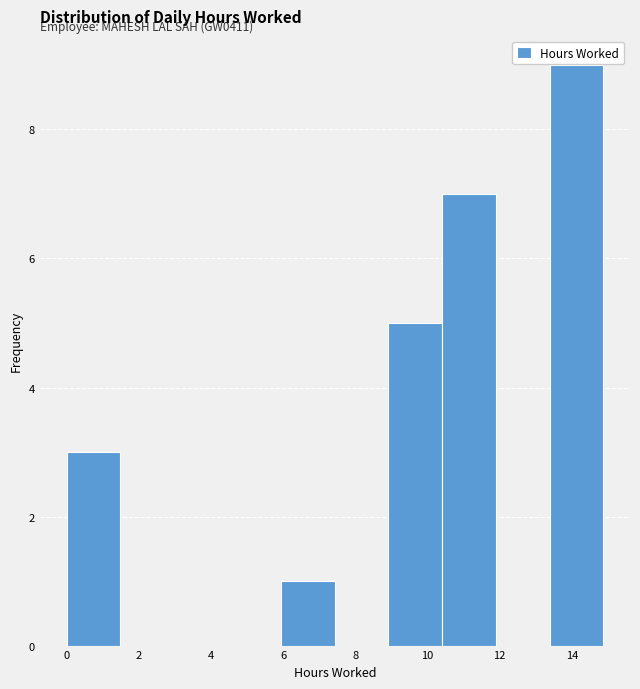

Which range on the x-axis has the tallest bar?

13.4 to 14.8